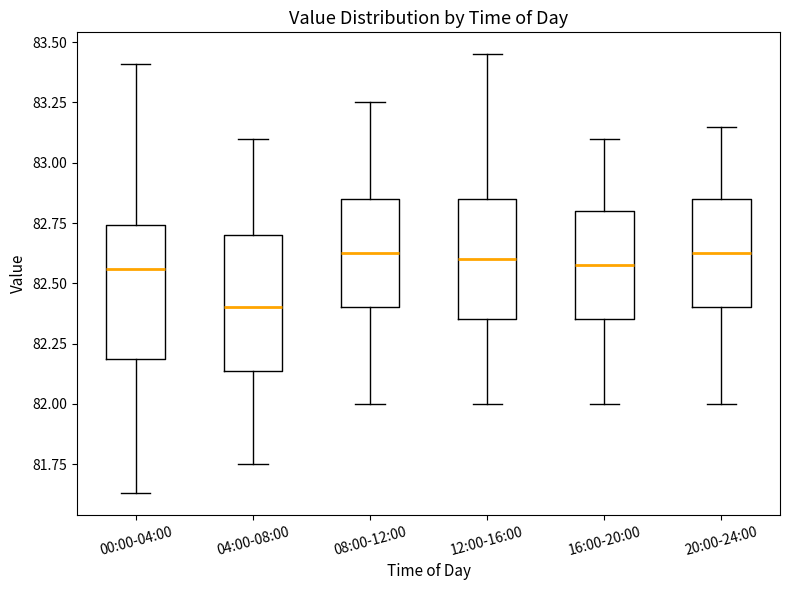

Reading left to right, read every box against the y-axis: the position of its median line, the range the box covers, and the ends of its whiskers. The values are not printed on the chart, so give them approximately, as read against the axis.

00:00-04:00: median 82.55, box 82.20 to 82.75, whiskers 81.65 to 83.40
04:00-08:00: median 82.40, box 82.15 to 82.70, whiskers 81.75 to 83.10
08:00-12:00: median 82.65, box 82.40 to 82.85, whiskers 82.00 to 83.25
12:00-16:00: median 82.60, box 82.35 to 82.85, whiskers 82.00 to 83.45
16:00-20:00: median 82.60, box 82.35 to 82.80, whiskers 82.00 to 83.10
20:00-24:00: median 82.65, box 82.40 to 82.85, whiskers 82.00 to 83.15